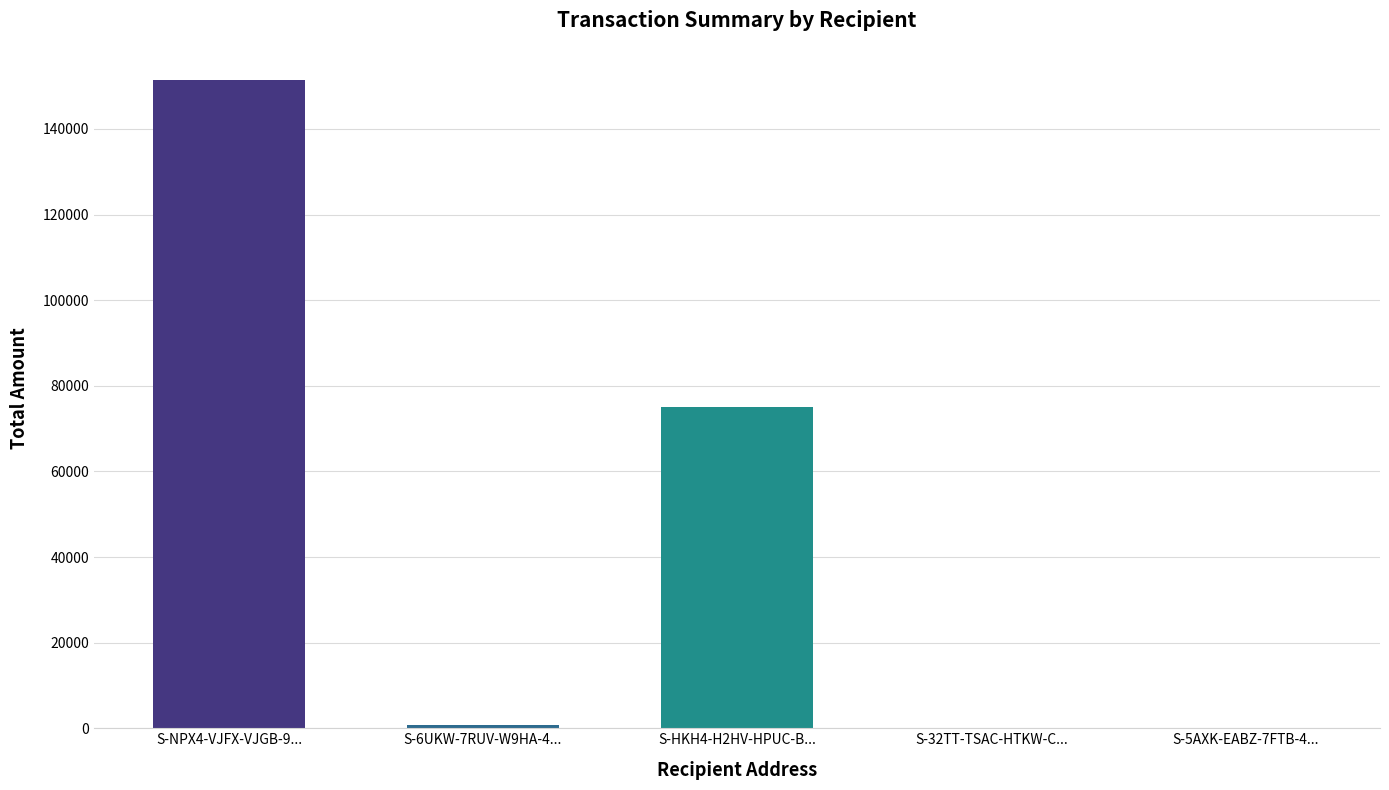

Which category has the highest value across all series?

S-NPX4-VJFX-VJGB-9...